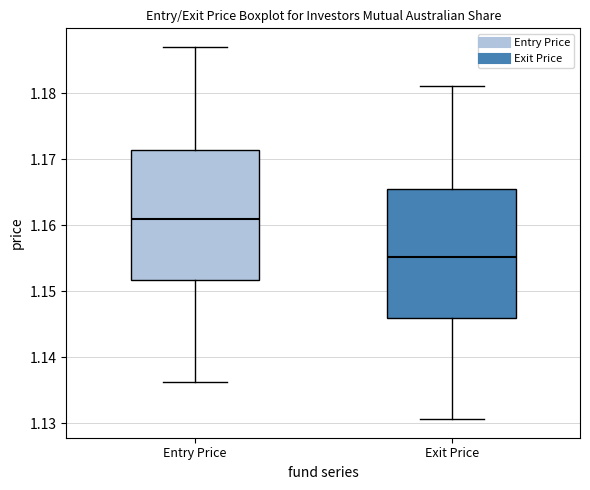

Reading left to right, read every box against the y-axis: the position of its median line, the range the box covers, and the ends of its whiskers. The values are not printed on the chart, so give them approximately, as read against the axis.

Entry Price: median 1.161, box 1.152 to 1.171, whiskers 1.136 to 1.187
Exit Price: median 1.155, box 1.146 to 1.166, whiskers 1.131 to 1.181